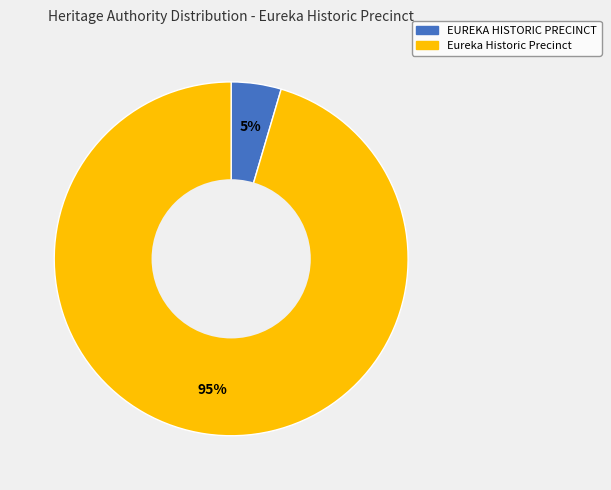

Which slice is the largest?

Eureka Historic Precinct